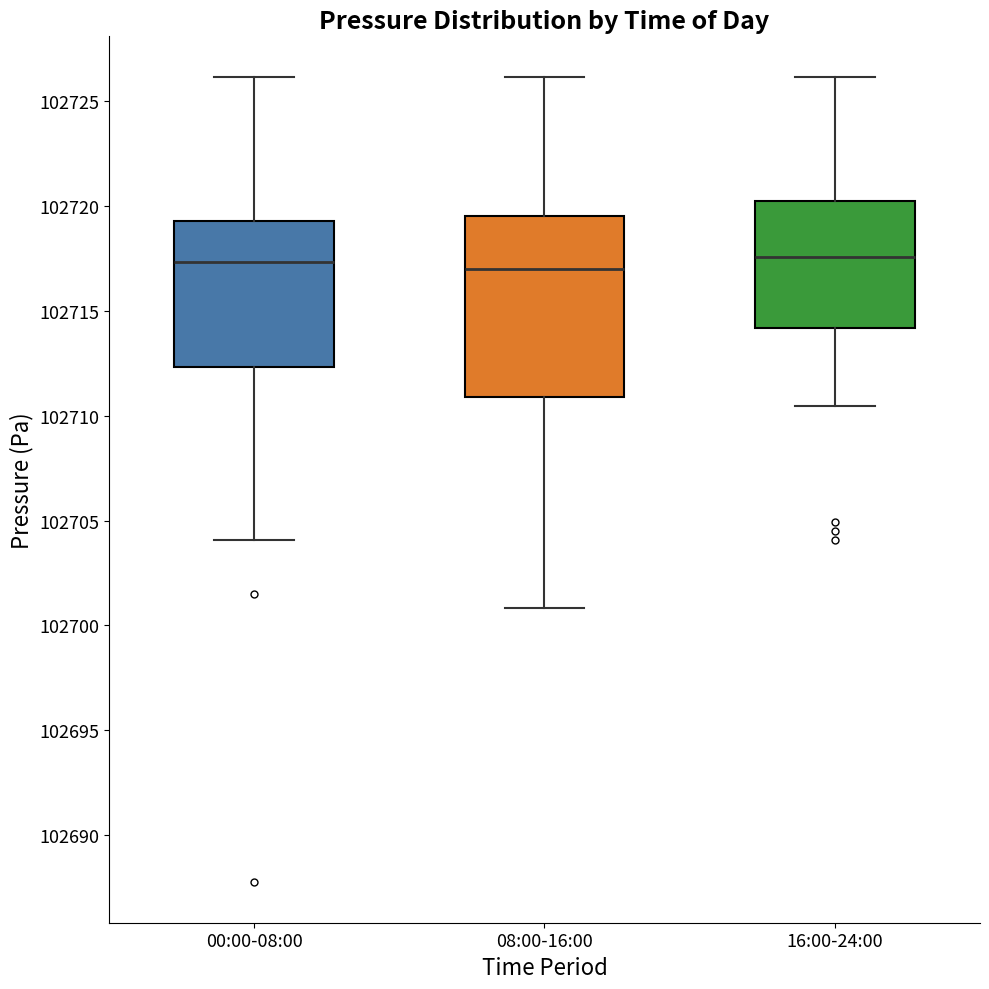

Reading left to right, transcribe this box plot: for each box, give where its median line is, the range the box spans, and where its two whiskers end, as read against the y-axis. The values are not printed on the chart, so give them approximately, as read against the axis.

00:00-08:00: median 102717.5, box 102712.5 to 102719.5, whiskers 102704.0 to 102726.0
08:00-16:00: median 102717.0, box 102711.0 to 102719.5, whiskers 102701.0 to 102726.0
16:00-24:00: median 102717.5, box 102714.0 to 102720.0, whiskers 102710.5 to 102726.0